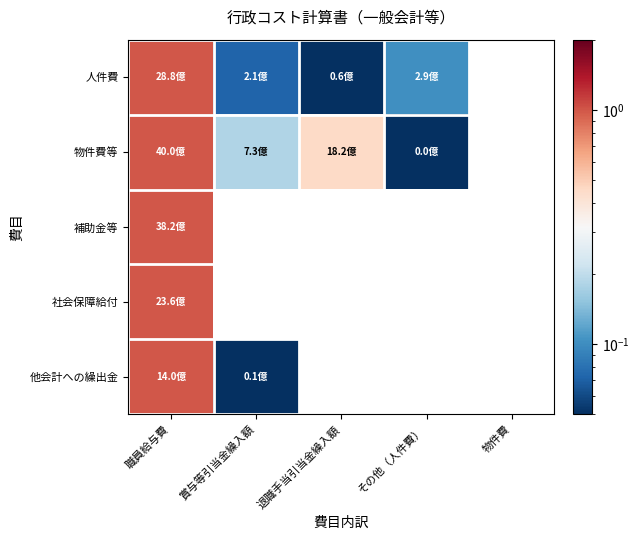

At which category is the sum across all series the highest?

職員給与費